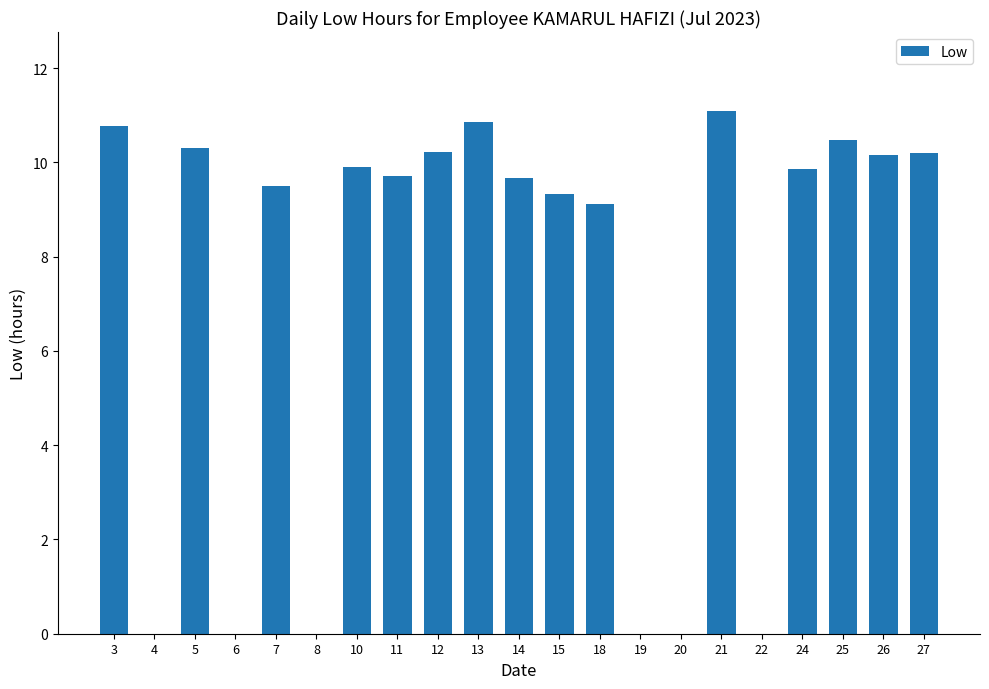

What is the ratio of the value at 3 to the value at 27?

1.1